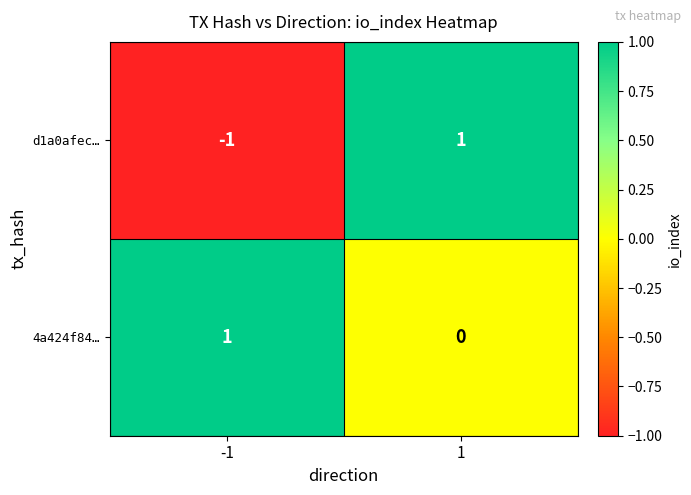

Which series has the largest range (max minus min)?

d1a0afec…